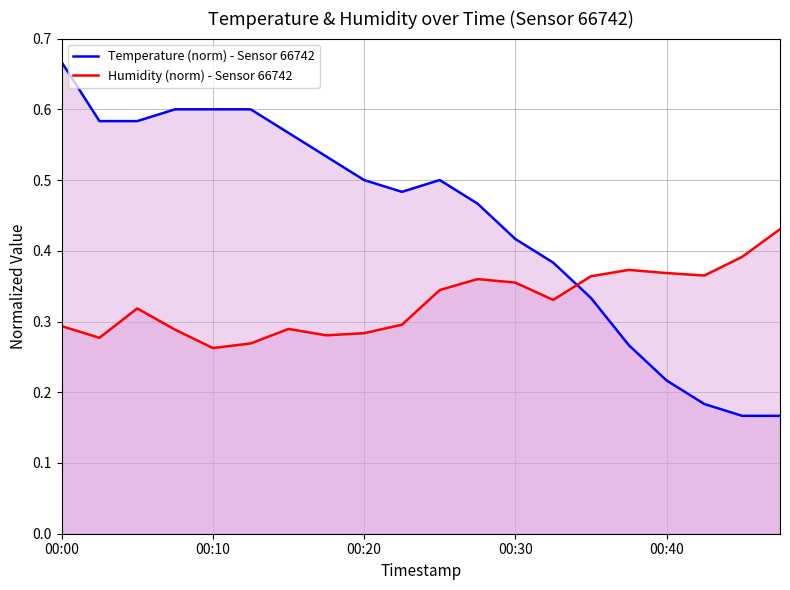

Which series has the widest spread of values?

Temperature (norm) - Sensor 66742